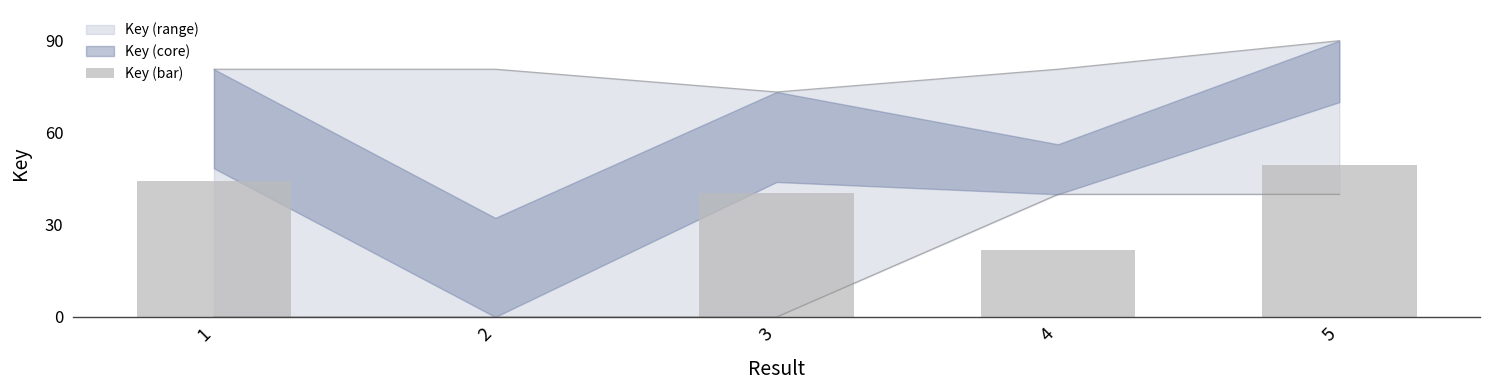

What is the maximum value shown in the chart?

49.5